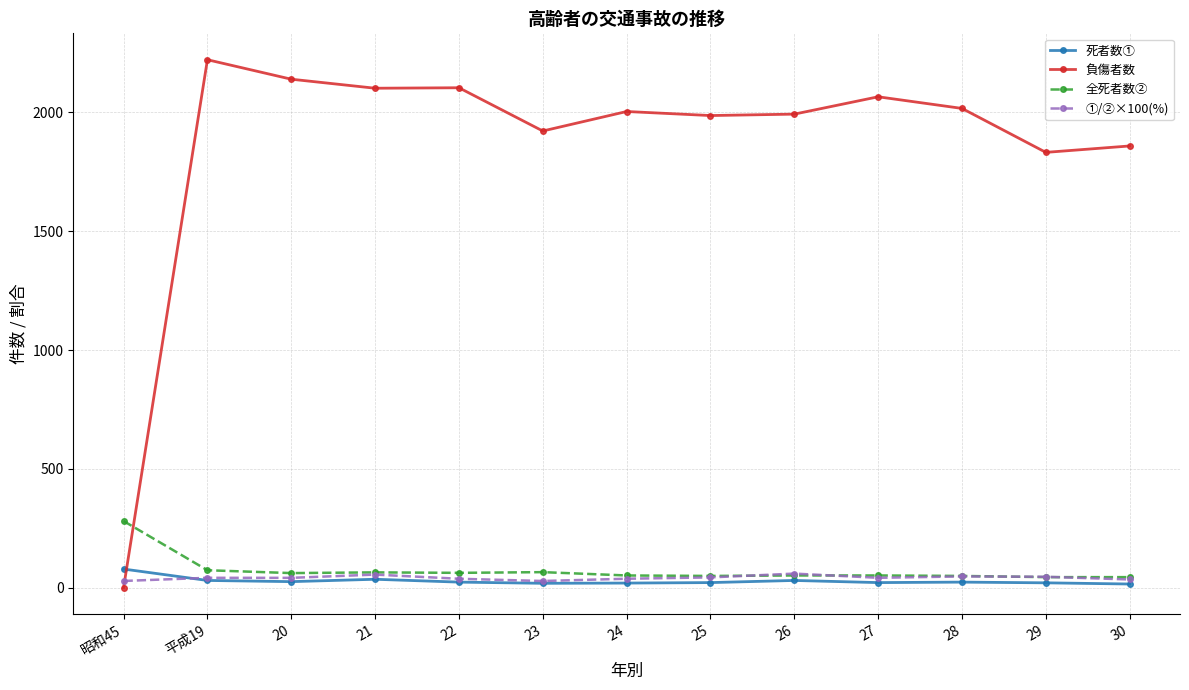

Where do 死者数① and 負傷者数 first cross each other?

昭和45 and 平成19